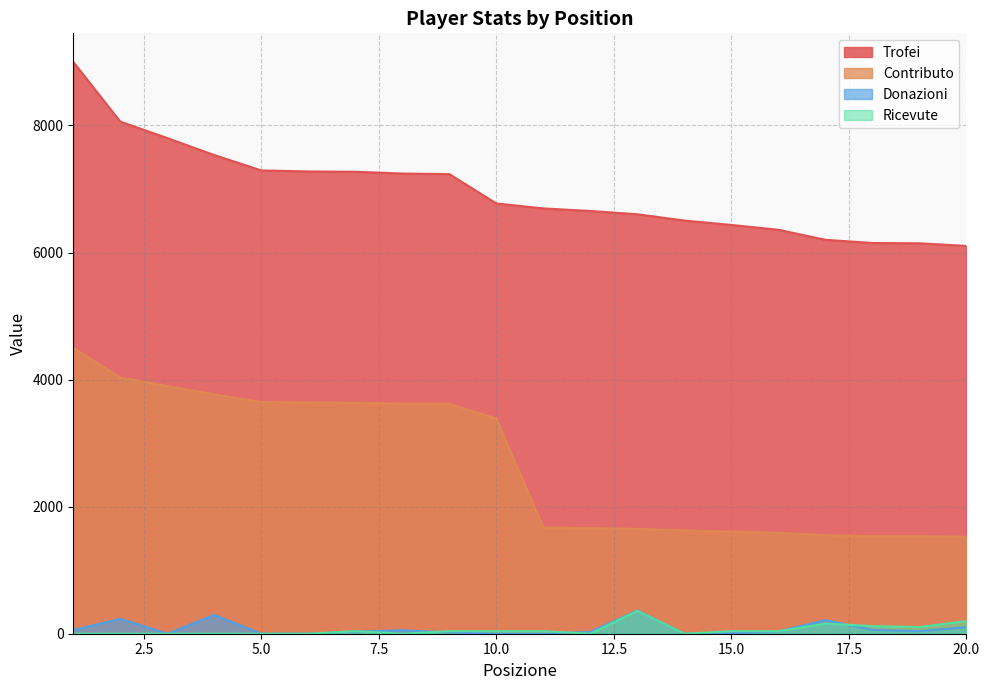

Rank the categories by Trofei value from lowest to highest.

20, 19, 18, 17, 16, 15, 14, 13, 12, 11, 10, 9, 8, 7, 6, 5, 4, 3, 2, 1